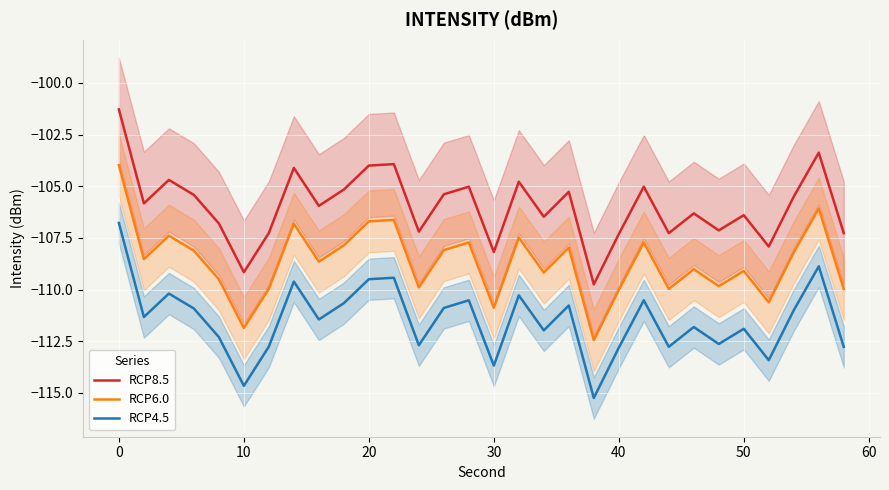

What is the maximum value for RCP4.5?

-106.8